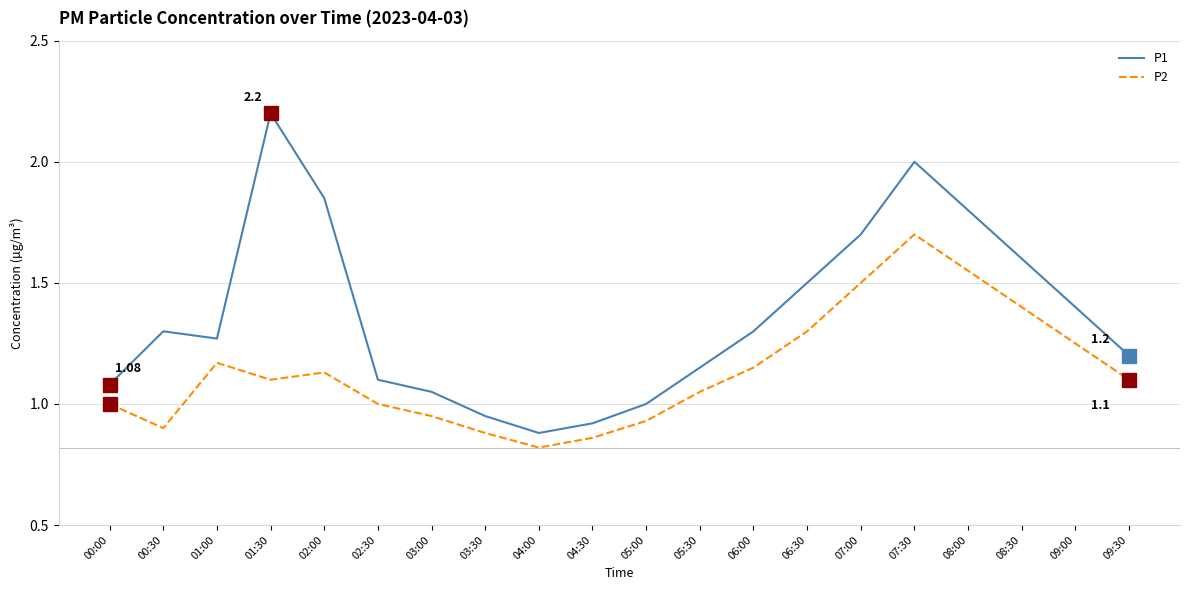

How many interior local peaks does the P2 series have?

3